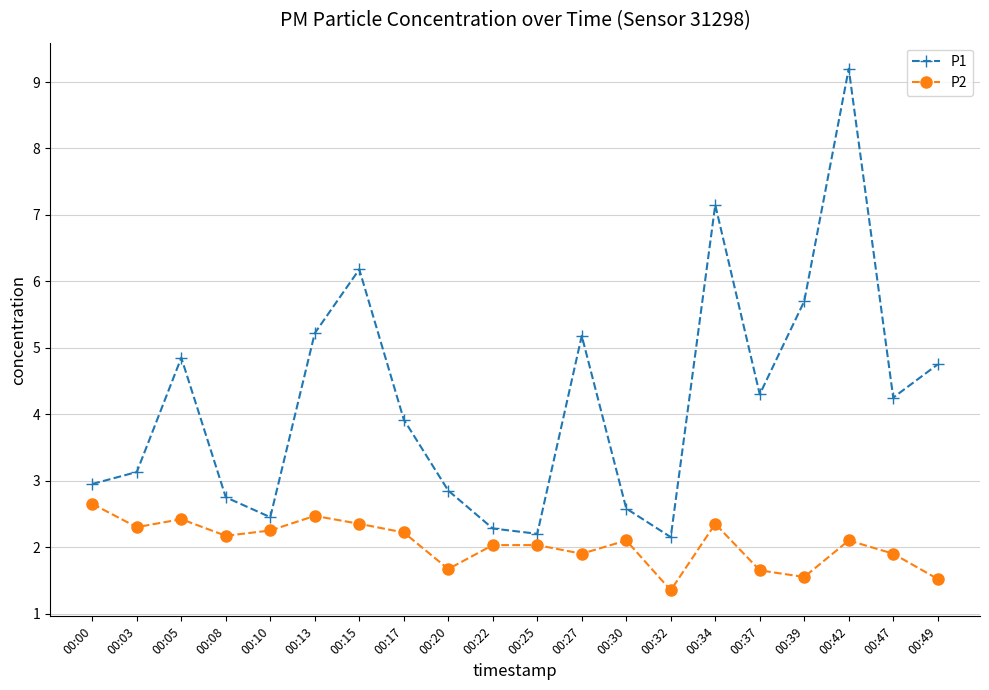

True or false: P1 and P2 cross at least once.

False